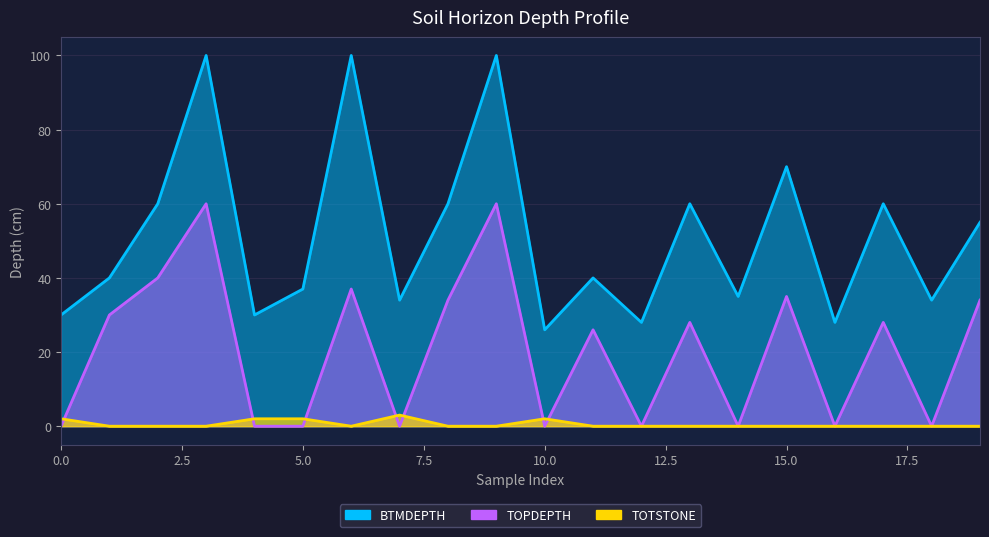

Reading left to right, transcribe all the data shown in this chart.

BTMDEPTH: 30	40	60	100	30	37	100	34	60	100	26	40	28	60	35	70	28	60	34	55
TOPDEPTH: 0	30	40	60	0	0	37	0	34	60	0	26	0	28	0	35	0	28	0	34
TOTSTONE: 2	0	0	0	2	2	0	3	0	0	2	0	0	0	0	0	0	0	0	0